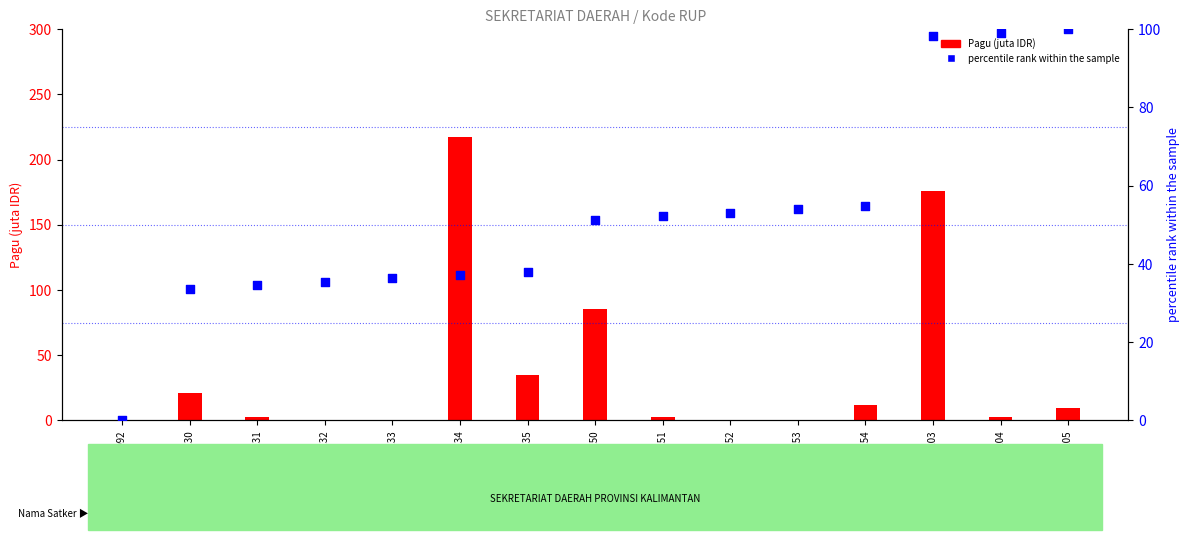

Which series has the widest spread of Y values?

Pagu (juta IDR)